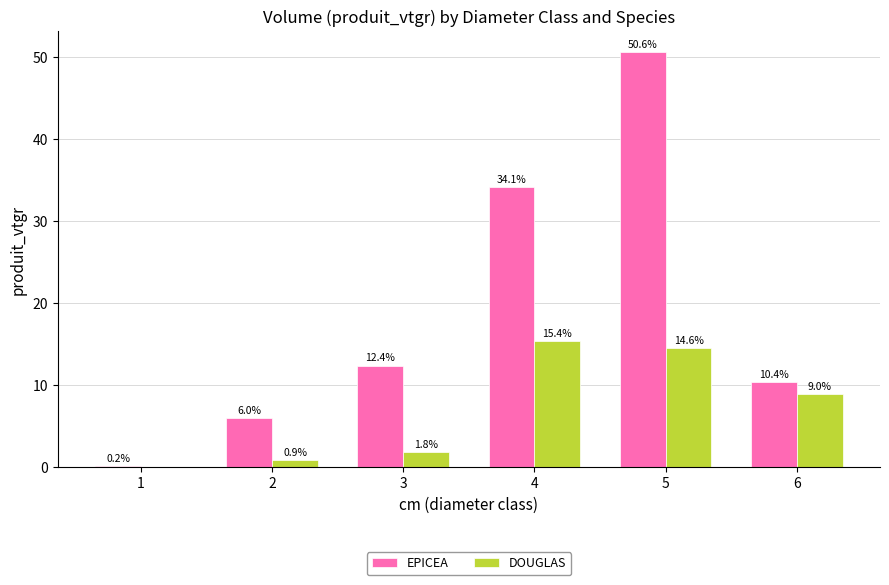

What is the spread (max minus min) of values at 2?

5.2